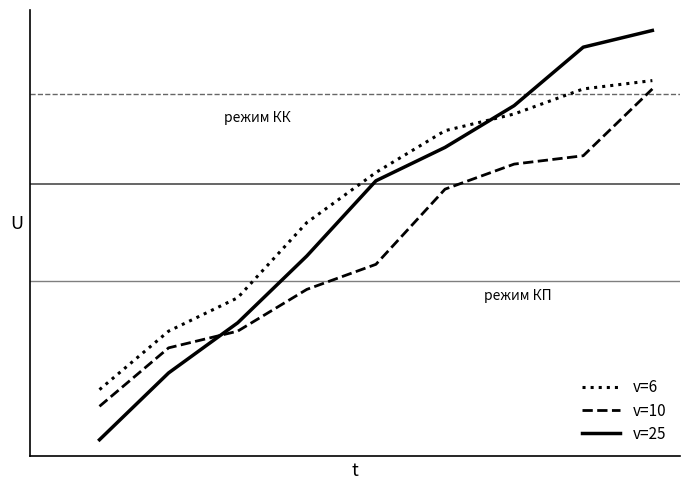

What are all the series names shown in the legend?

v=6, v=10, v=25